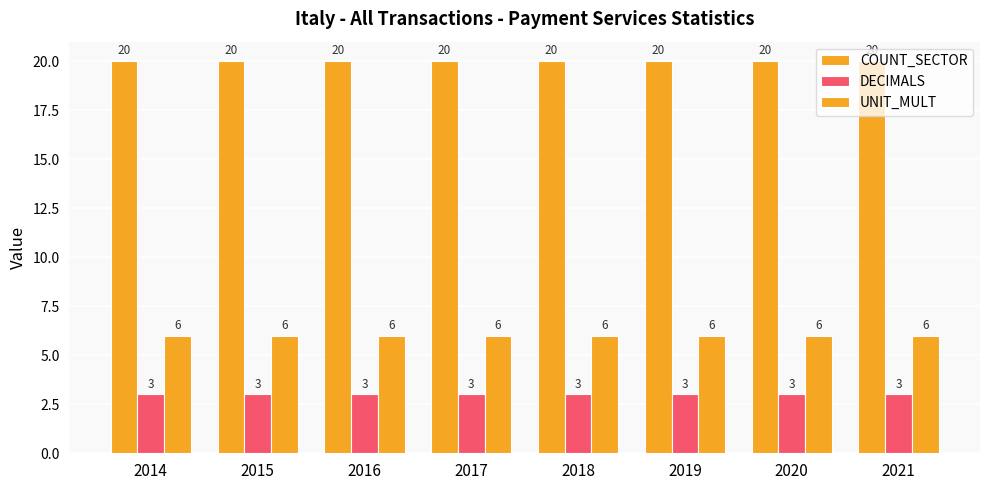

Rank the series at 2018 from lowest to highest value.

DECIMALS, UNIT_MULT, COUNT_SECTOR